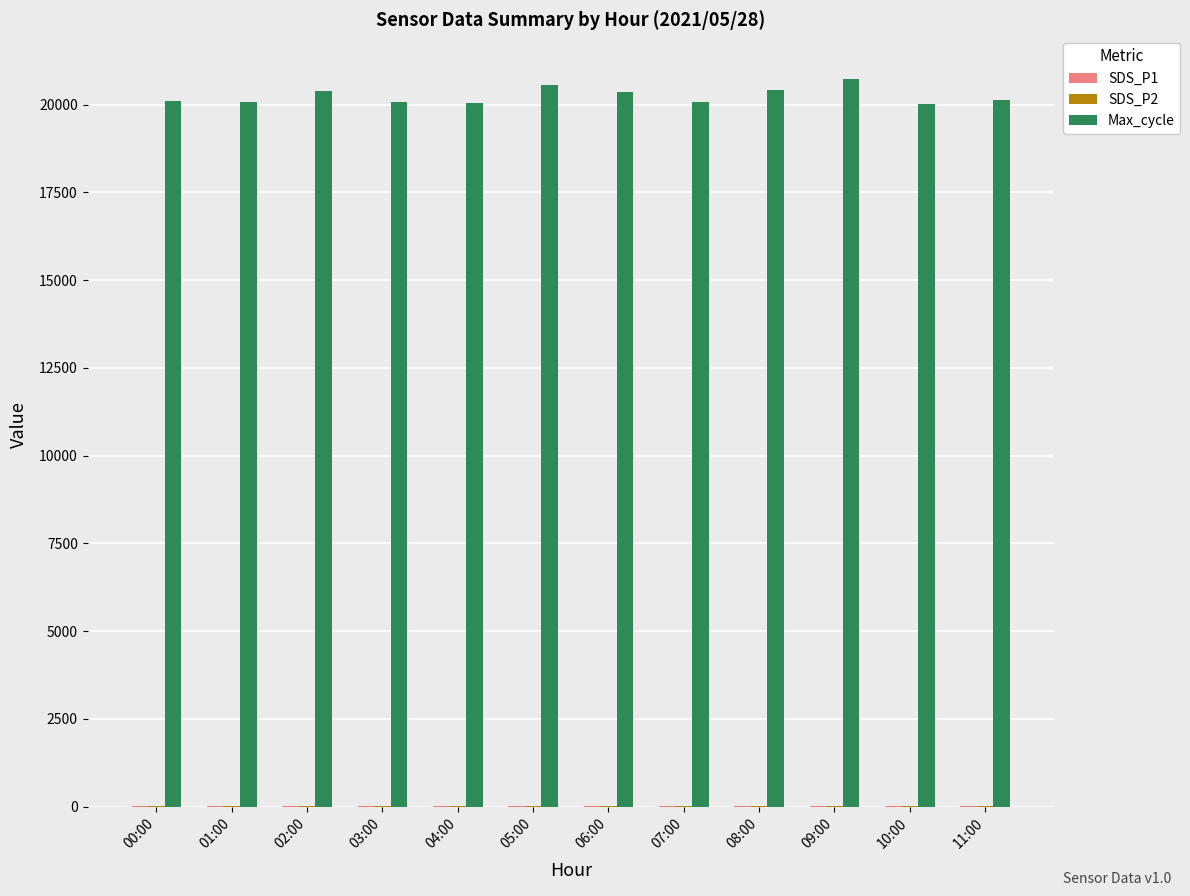

What is the greatest value displayed?

20732.0